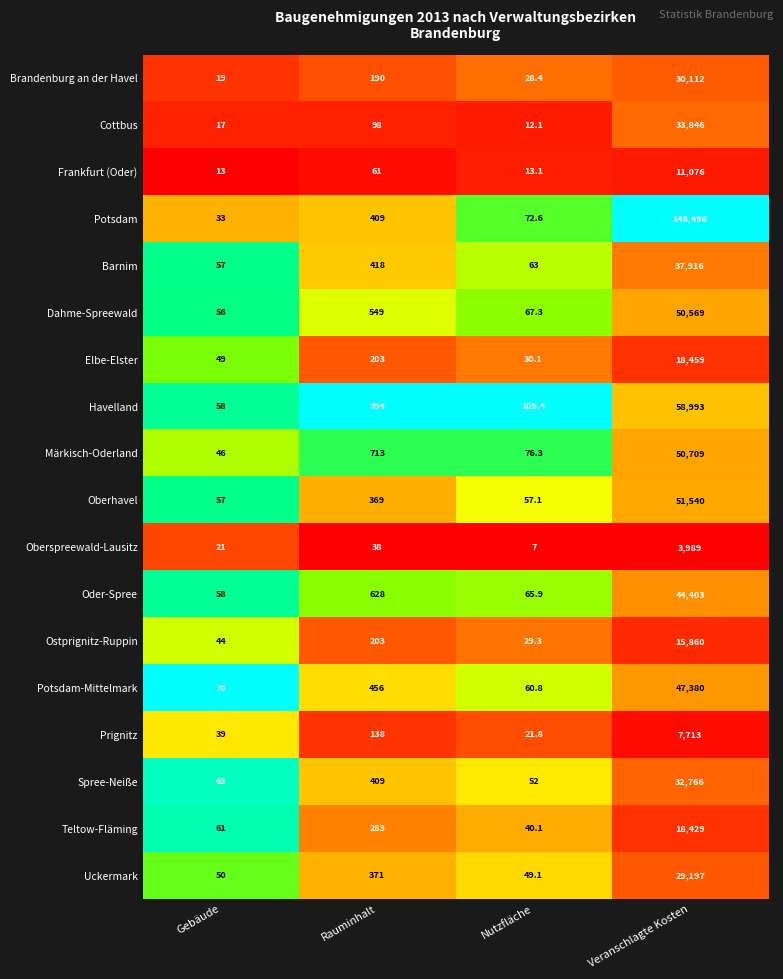

List the series in order of their peak value, lowest first.

Oberspreewald-Lausitz, Prignitz, Frankfurt (Oder), Ostprignitz-Ruppin, Teltow-Fläming, Elbe-Elster, Uckermark, Brandenburg an der Havel, Spree-Neiße, Cottbus, Barnim, Oder-Spree, Potsdam-Mittelmark, Dahme-Spreewald, Märkisch-Oderland, Oberhavel, Havelland, Potsdam